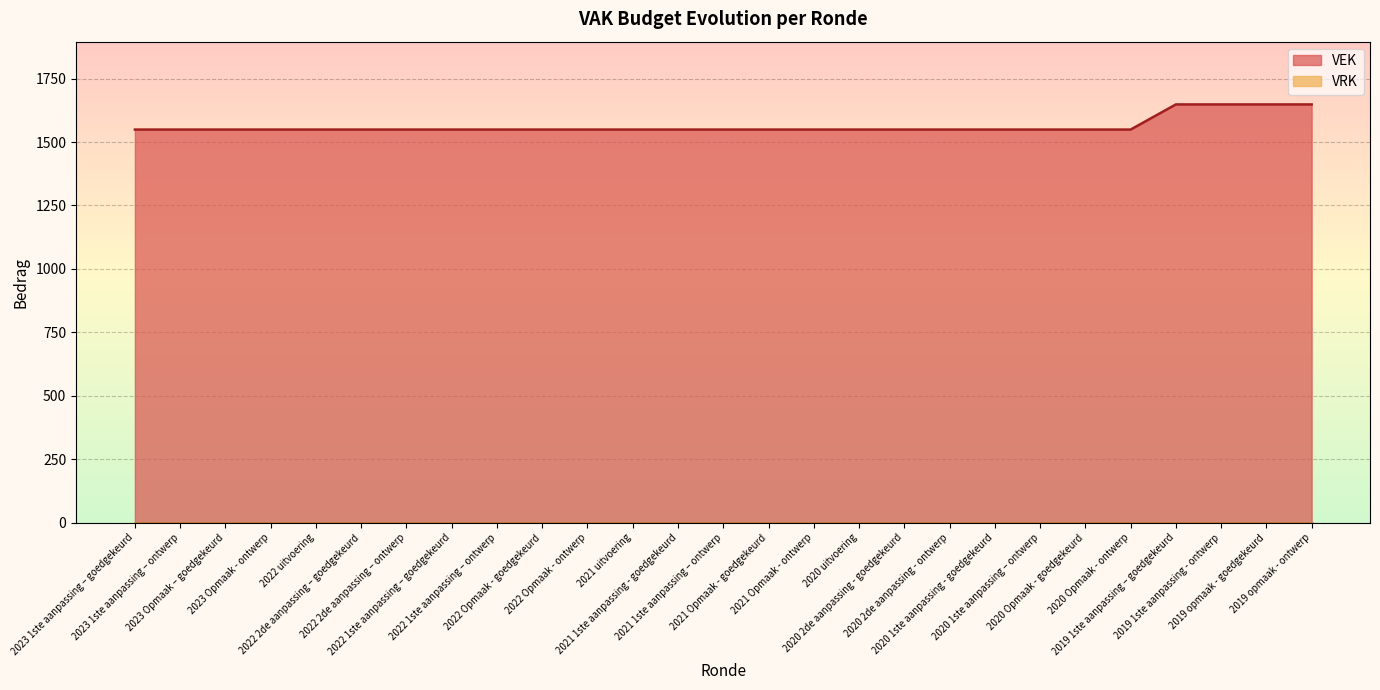

True or false: VEK line has more than 1 points higher than both neighbors.

False